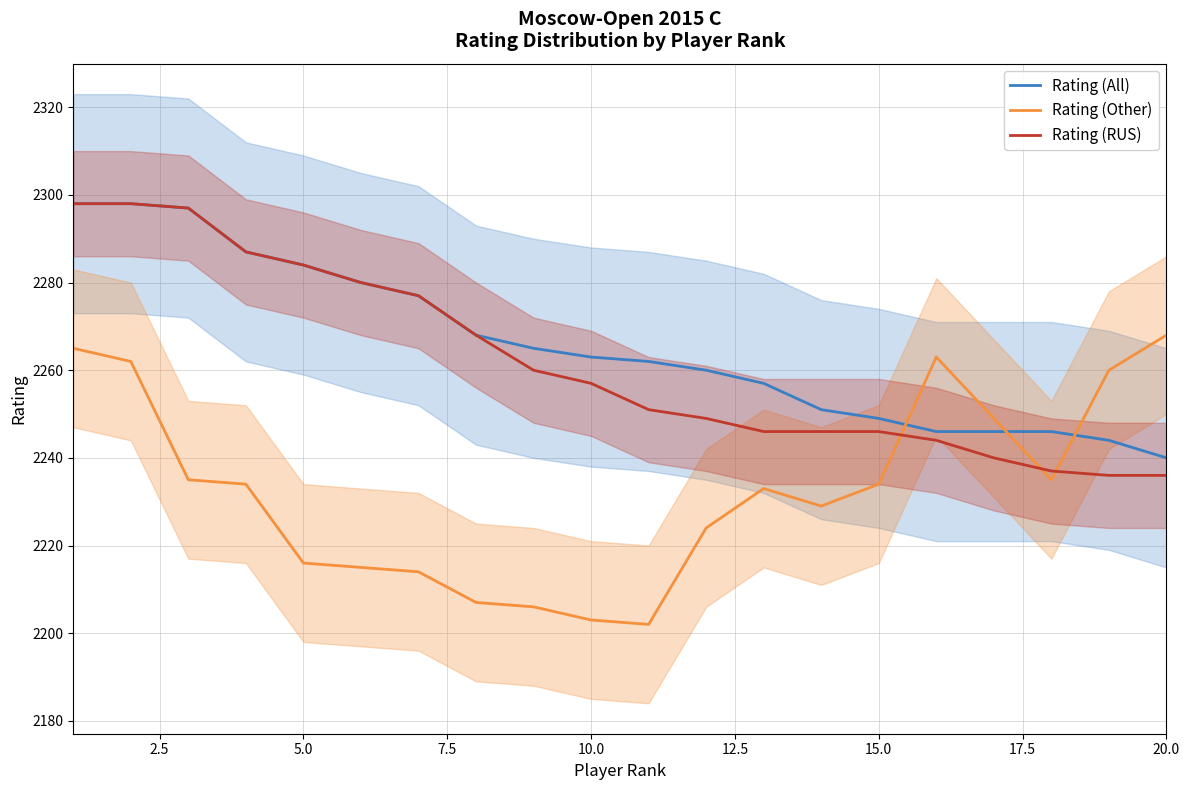

Which series has the largest total across all categories?

Rating (All)